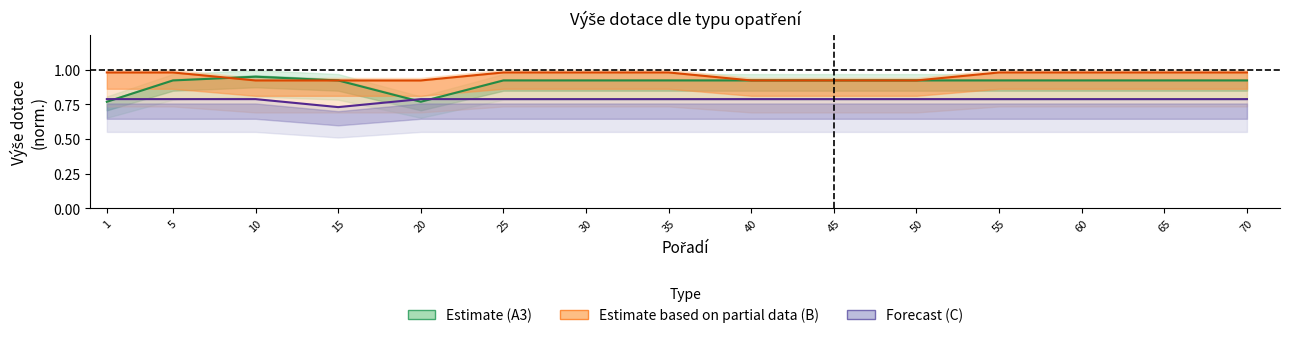

What is the difference between the highest and lowest values at 70?

0.2